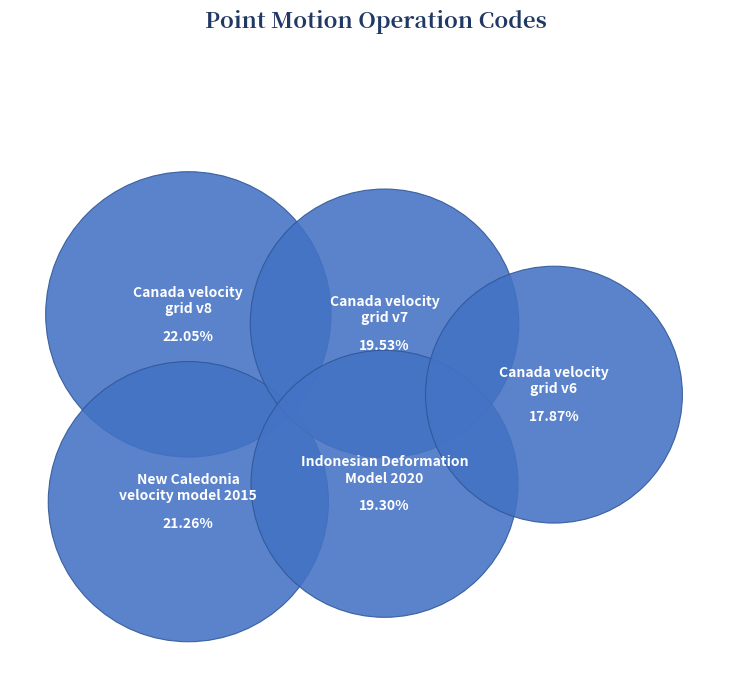

Approximately how many times larger is the value at New Caledonia velocity model 2015 compared to Canada velocity grid v6?

1.2